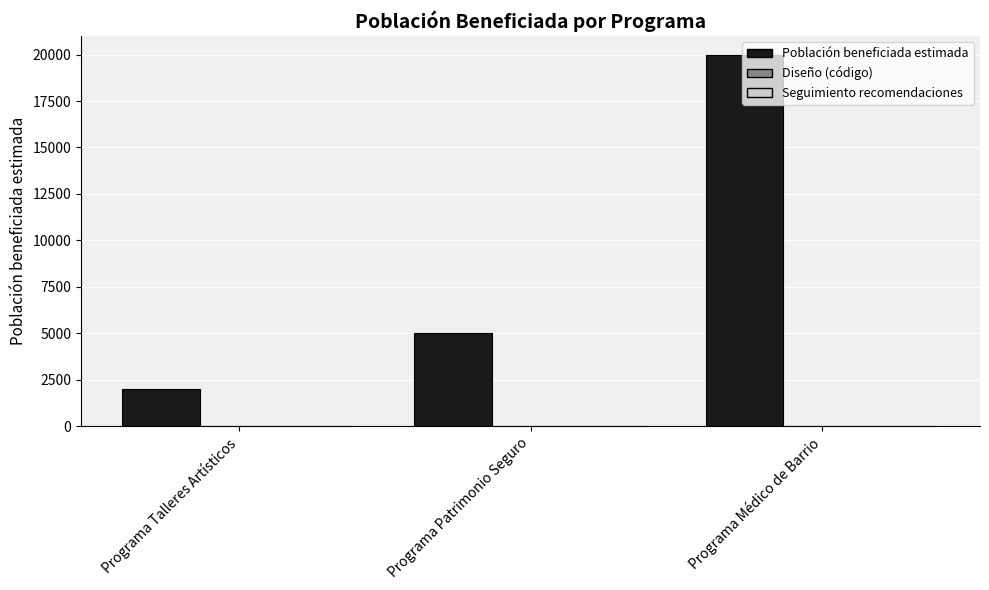

Between Programa Talleres Artísticos and Programa Médico de Barrio, which series saw the biggest shift?

Población beneficiada estimada